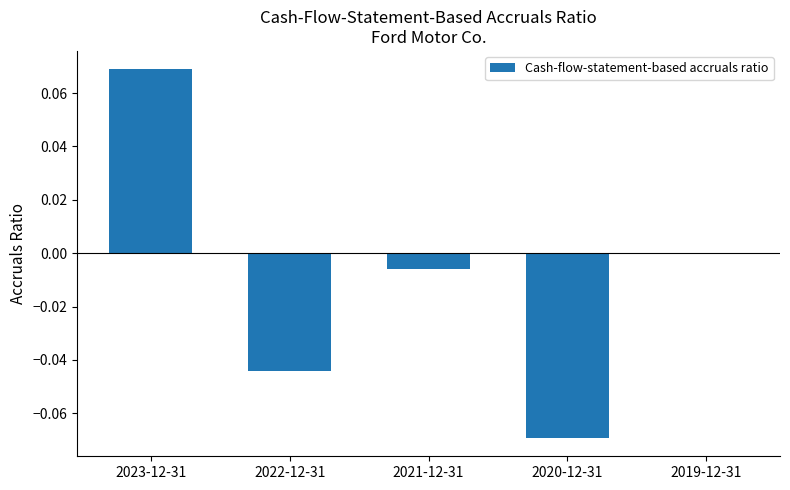

Is it true that the value at 2023-12-31 is 0.0?

False